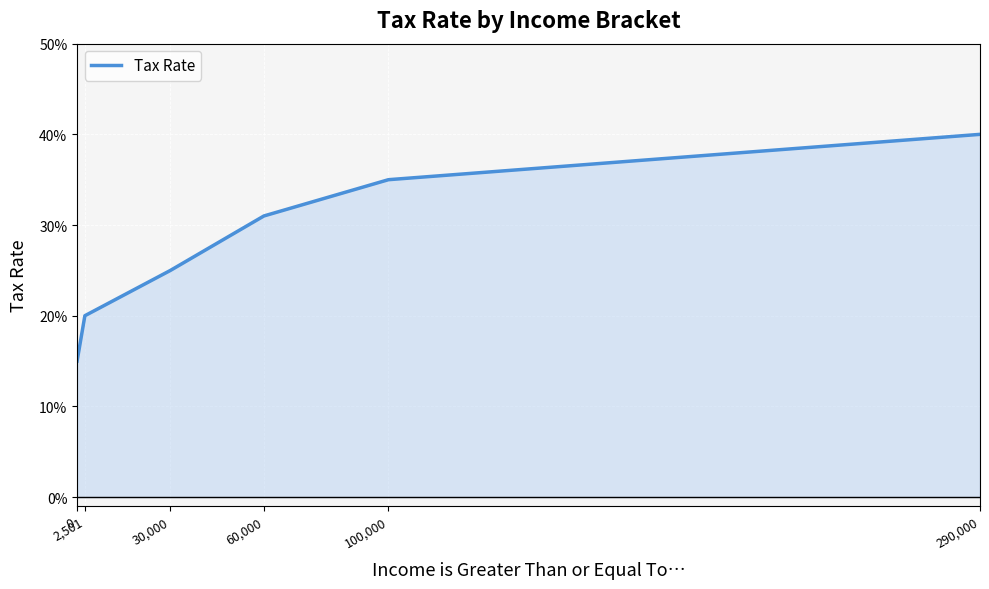

Does the chart have visible grid lines?

Yes